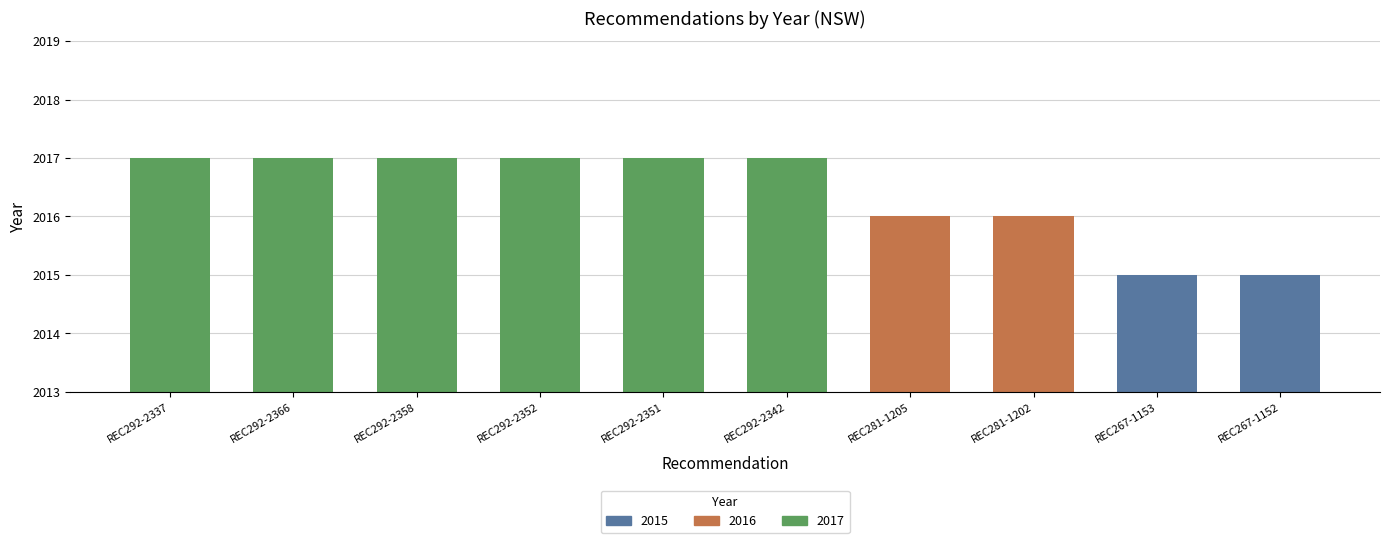

At which label is the value closest to 2016?

REC281-1205